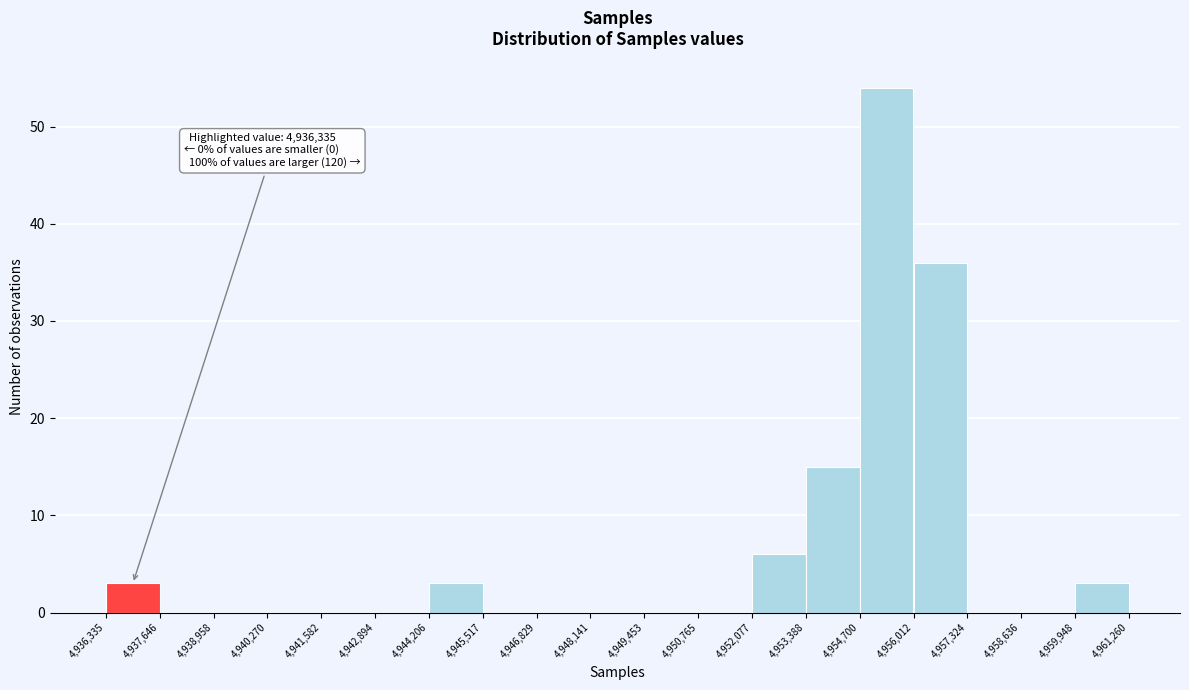

Over which range of the x-axis is the bar tallest?

4,954,700 to 4,956,012